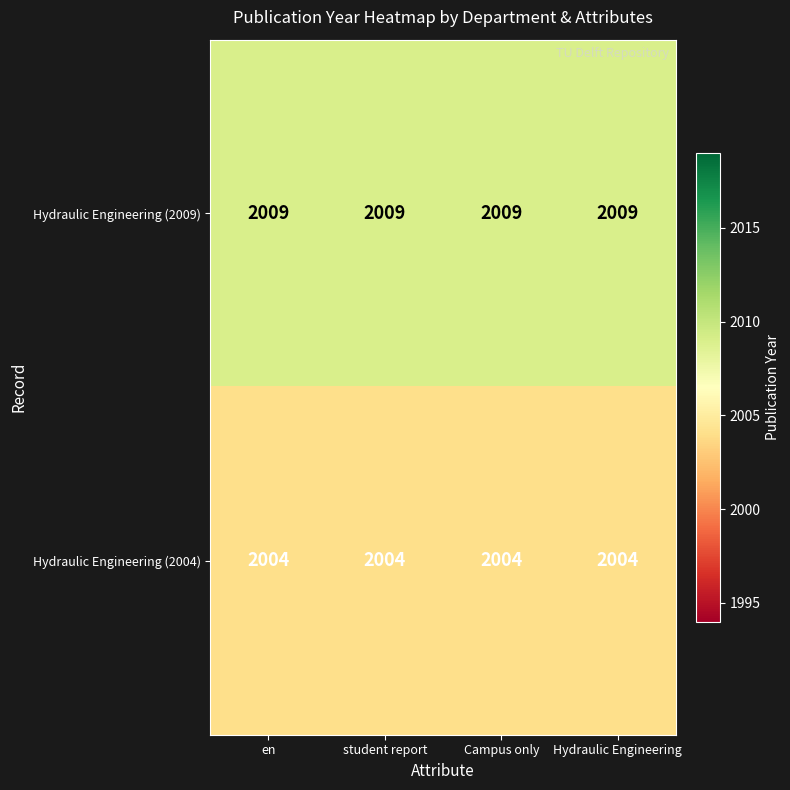

What is the greatest value displayed?

2009